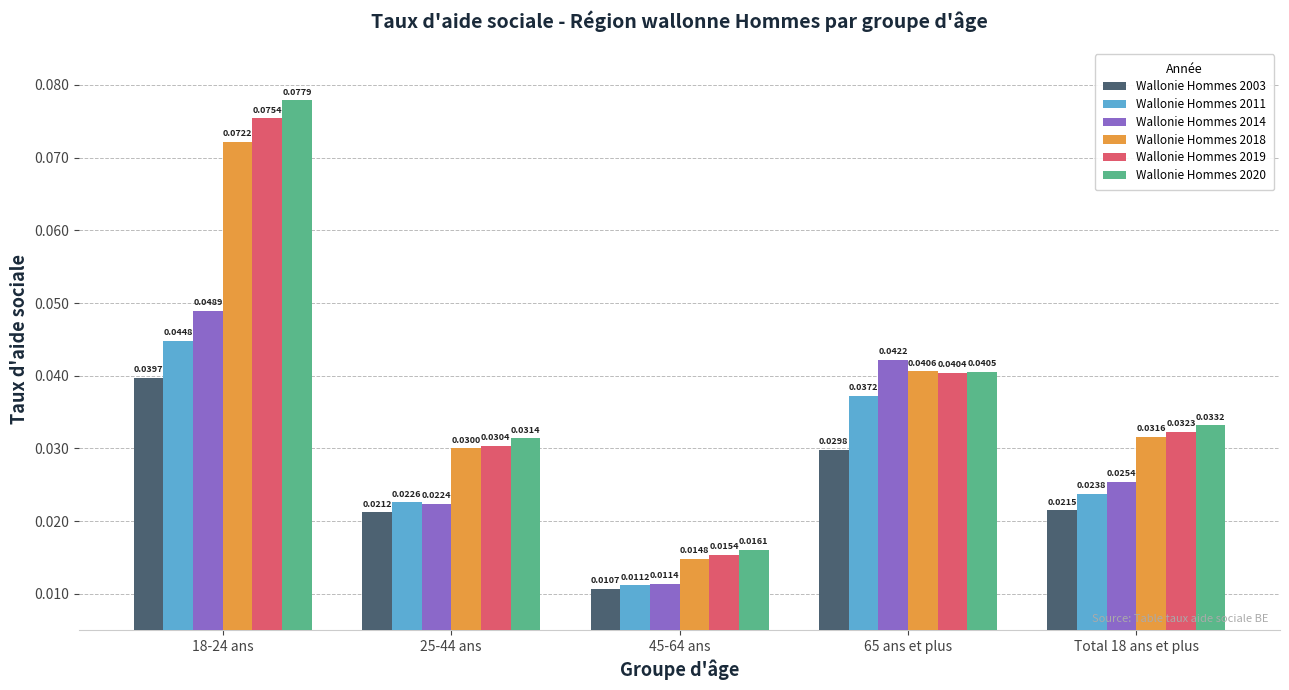

How many groups of bars are there?

5